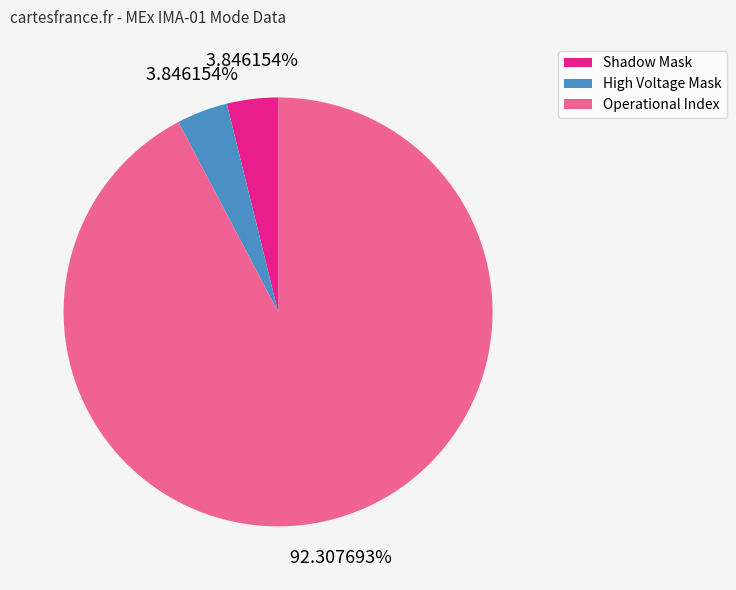

Is there any slice that represents more than half of the pie?

Yes